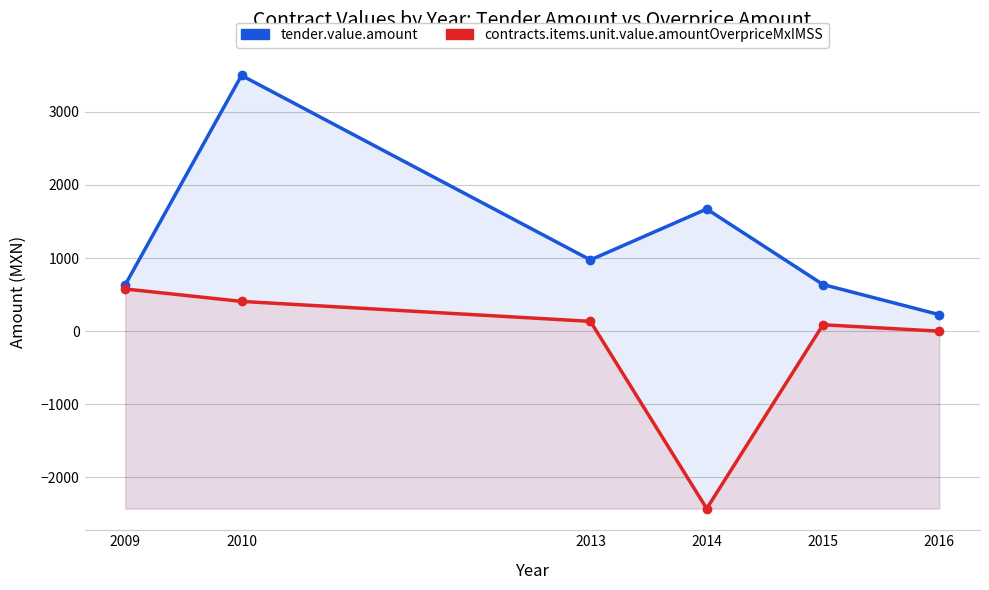

At 2013, list the series in order from largest to smallest.

tender.value.amount, contracts.items.unit.value.amountOverpriceMxIMSS